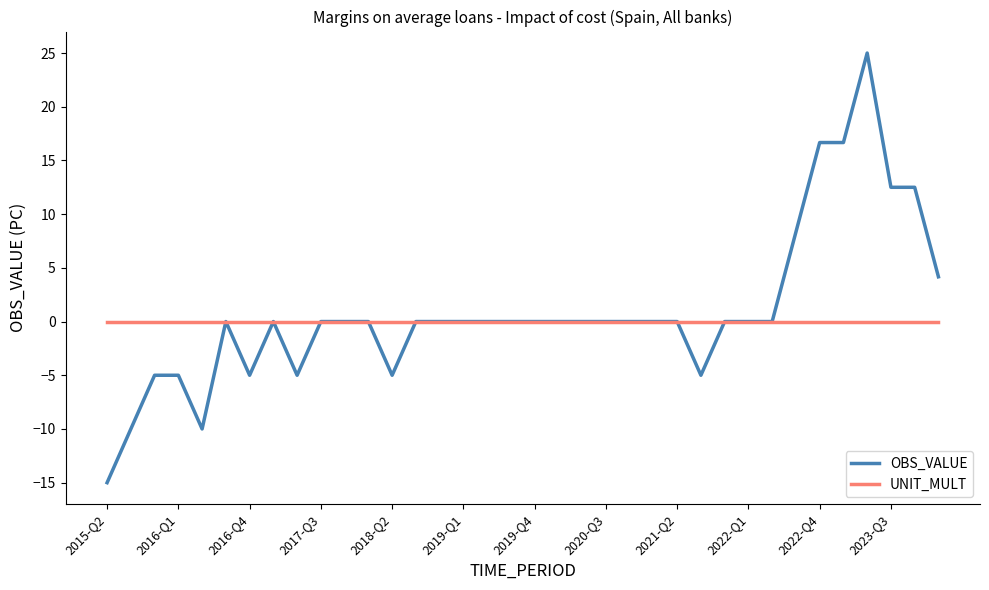

What is the minimum value shown in the chart?

-15.0